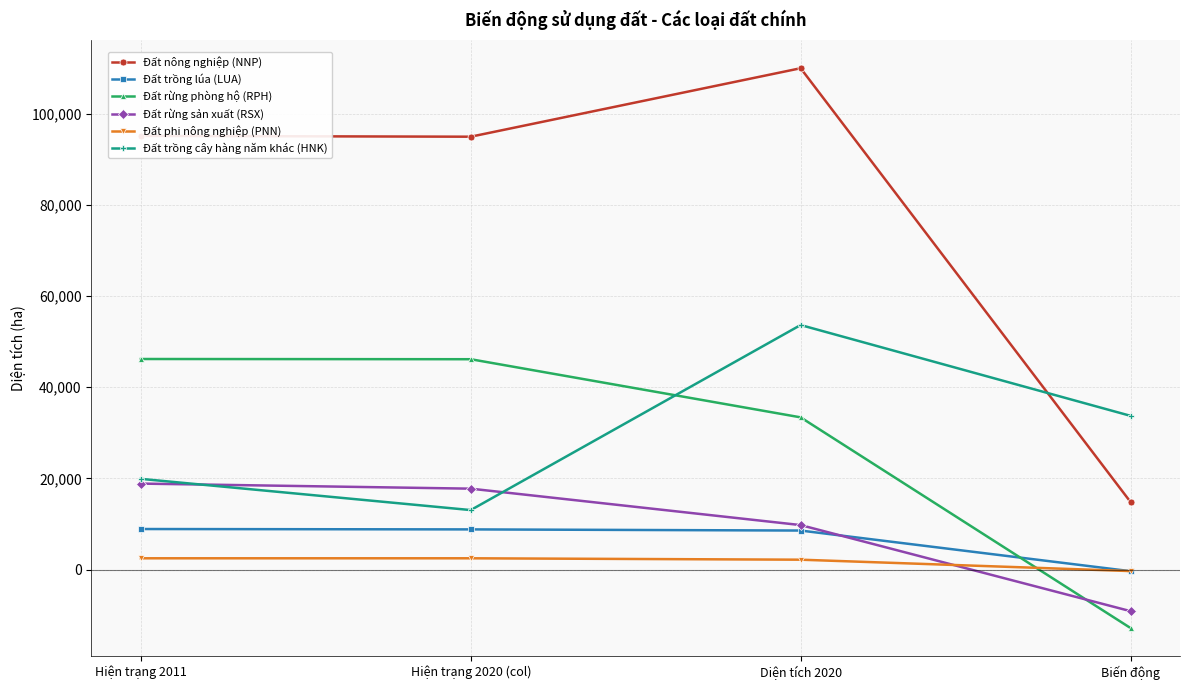

Which series has the largest range (max minus min)?

Đất nông nghiệp (NNP)